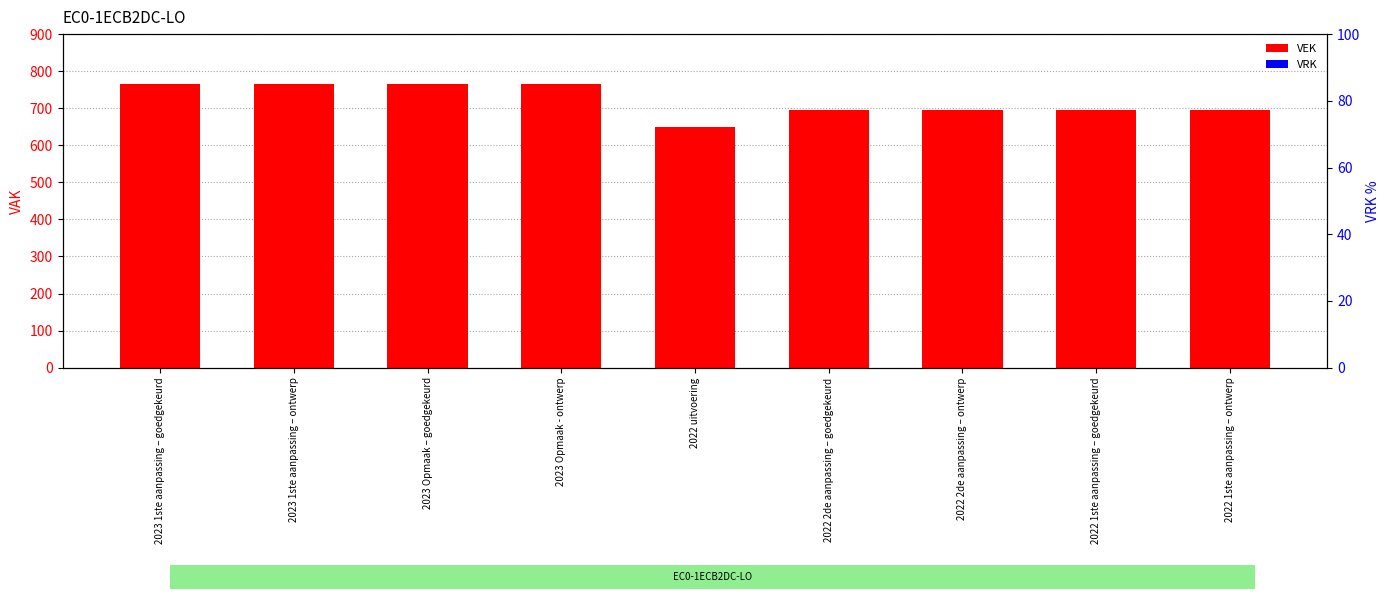

List the labels in order of VRK value, largest first.

2023 1ste aanpassing – goedgekeurd, 2023 1ste aanpassing – ontwerp, 2023 Opmaak – goedgekeurd, 2023 Opmaak - ontwerp, 2022 uitvoering, 2022 2de aanpassing – goedgekeurd, 2022 2de aanpassing – ontwerp, 2022 1ste aanpassing – goedgekeurd, 2022 1ste aanpassing – ontwerp